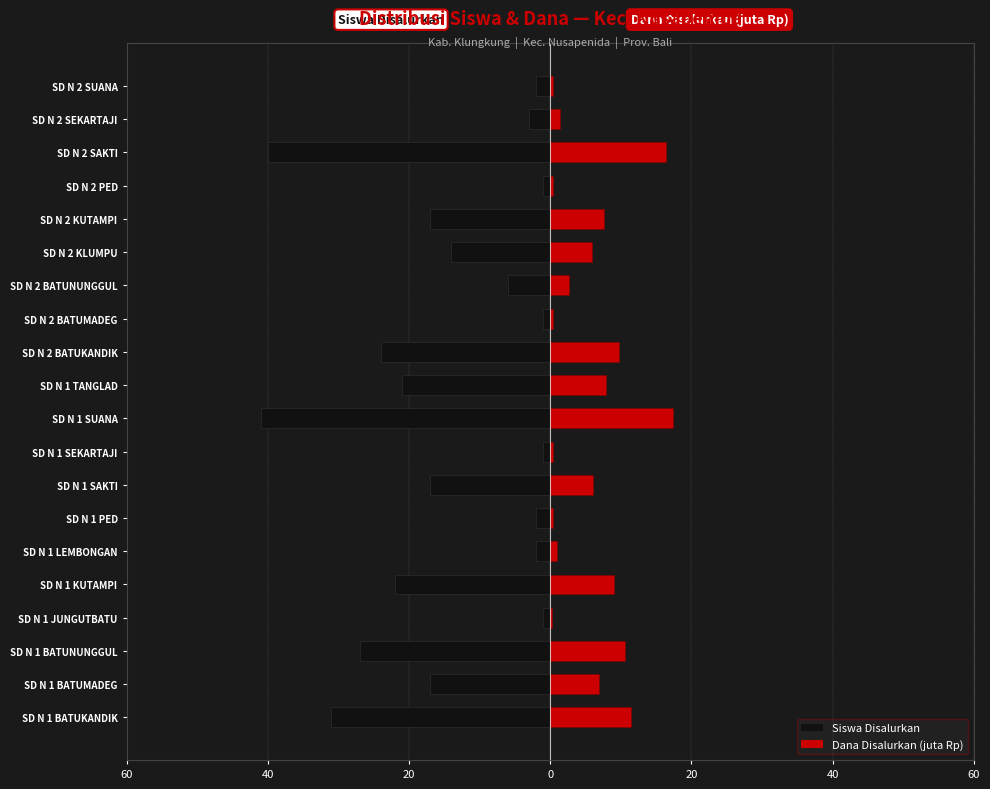

What is the sum of the Siswa Disalurkan values at SD N 1 SEKARTAJI and SD N 1 SAKTI?

-18.0